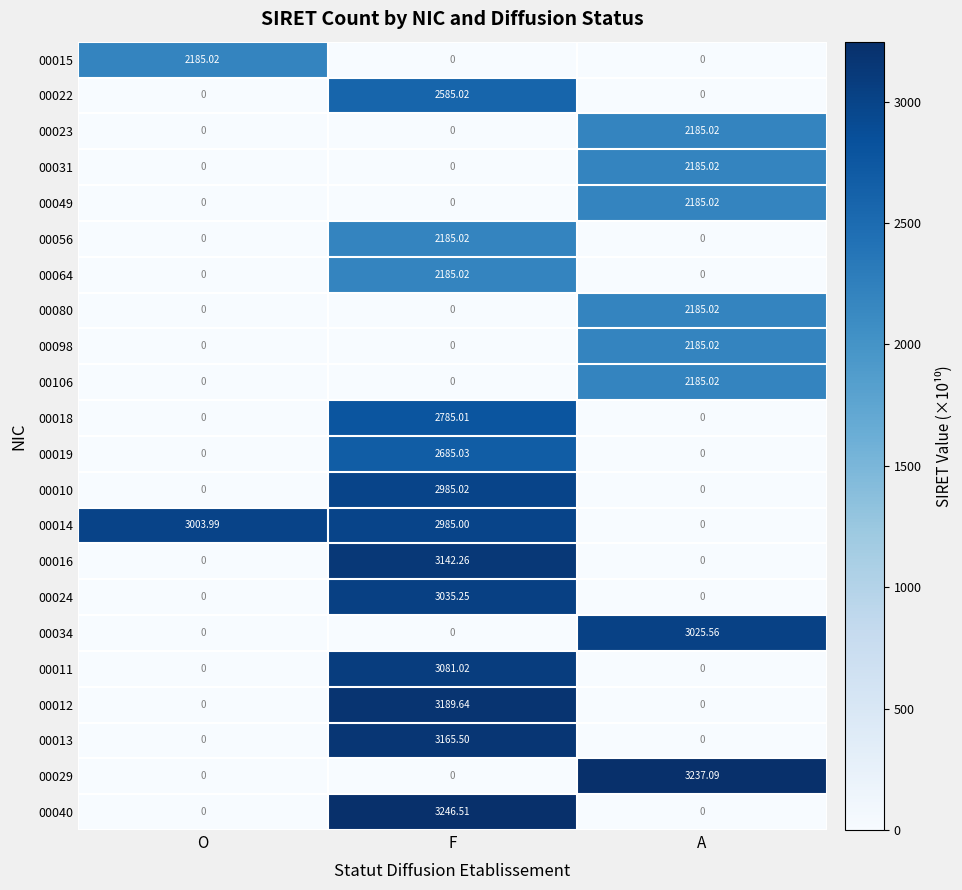

Which label corresponds to the largest value in the chart?

F